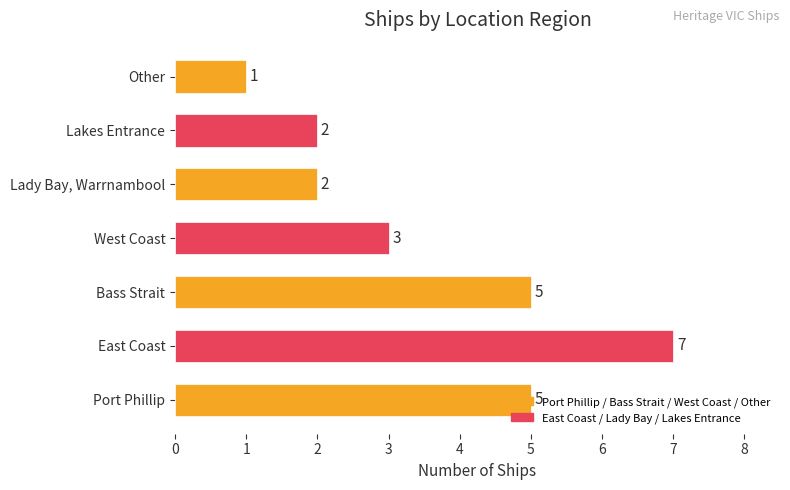

The value at Port Phillip is 5. True or false?

True